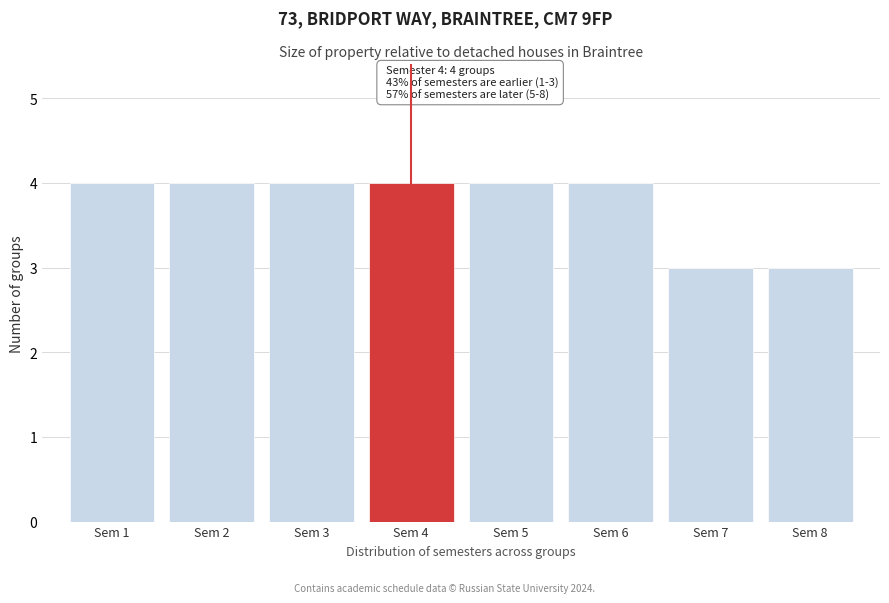

Reading left to right, what are all the values shown in this chart?

4	4	4	4	4	4	3	3